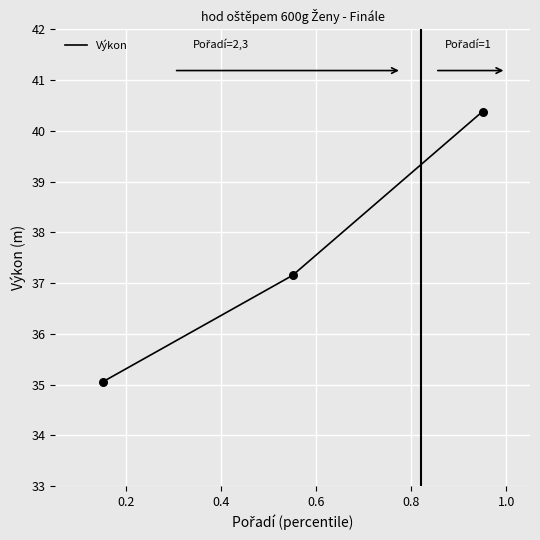

What is the maximum value shown in the chart?

40.4